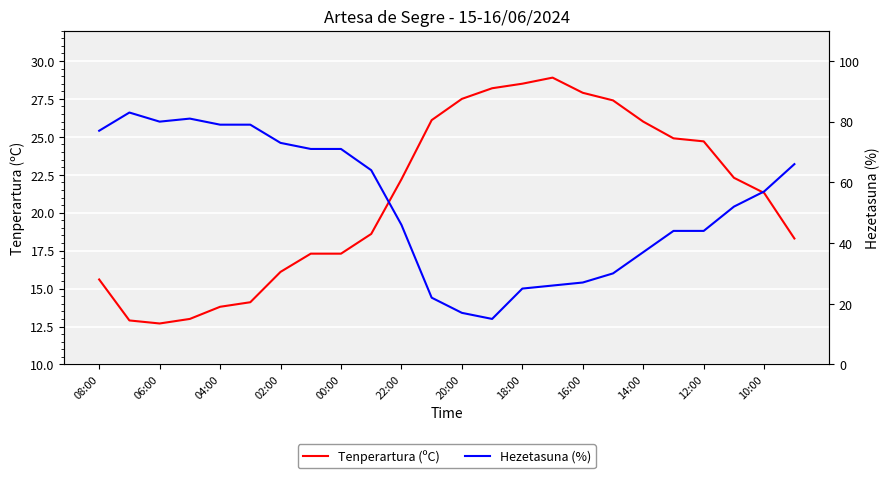

At which category does Tenperartura (ºC) reach its first local valley?

06:00